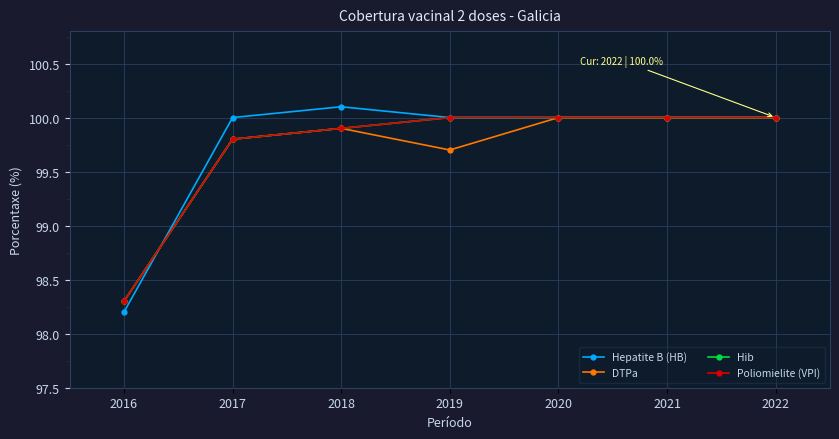

What is the value of the Hepatite B (HB) point at the 1st from the left?

98.2